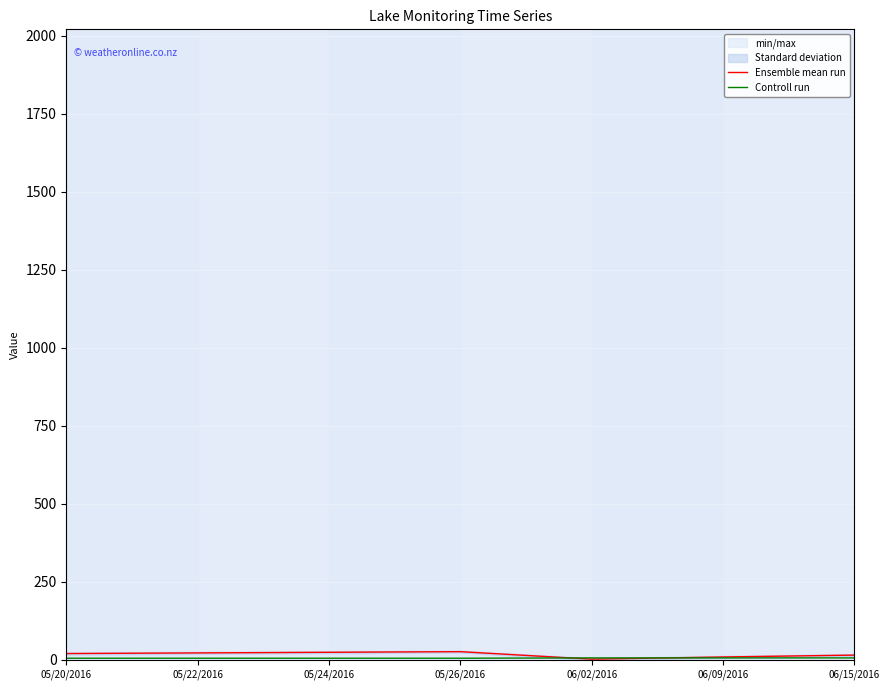

Which series has the largest total across all categories?

Ensemble mean run